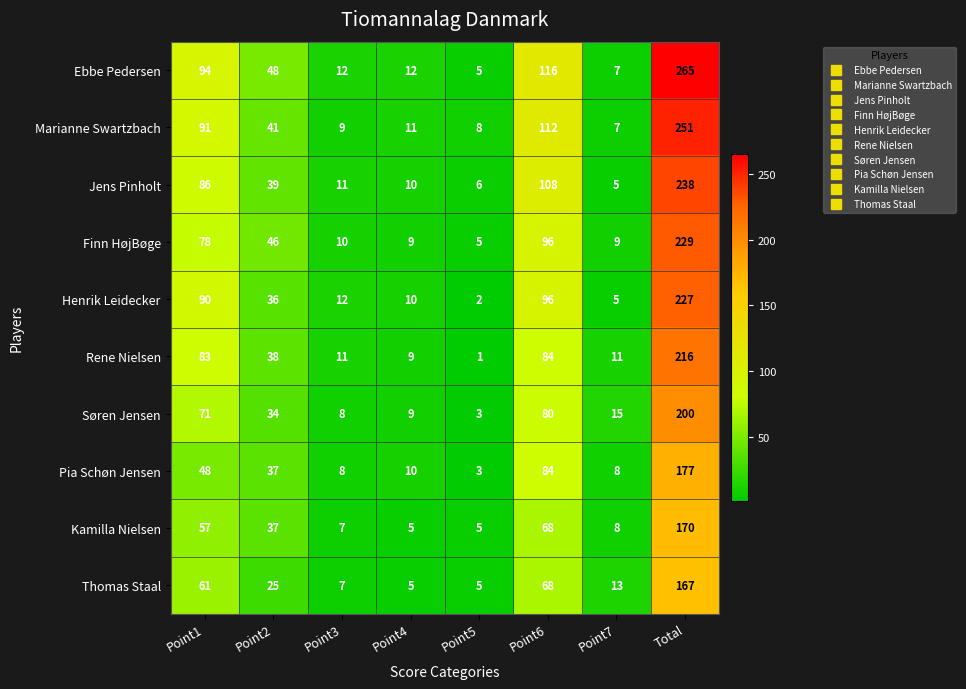

Rank the series at Total from lowest to highest value.

Thomas Staal, Kamilla Nielsen, Pia Schøn Jensen, Søren Jensen, Rene Nielsen, Henrik Leidecker, Finn HøjBøge, Jens Pinholt, Marianne Swartzbach, Ebbe Pedersen